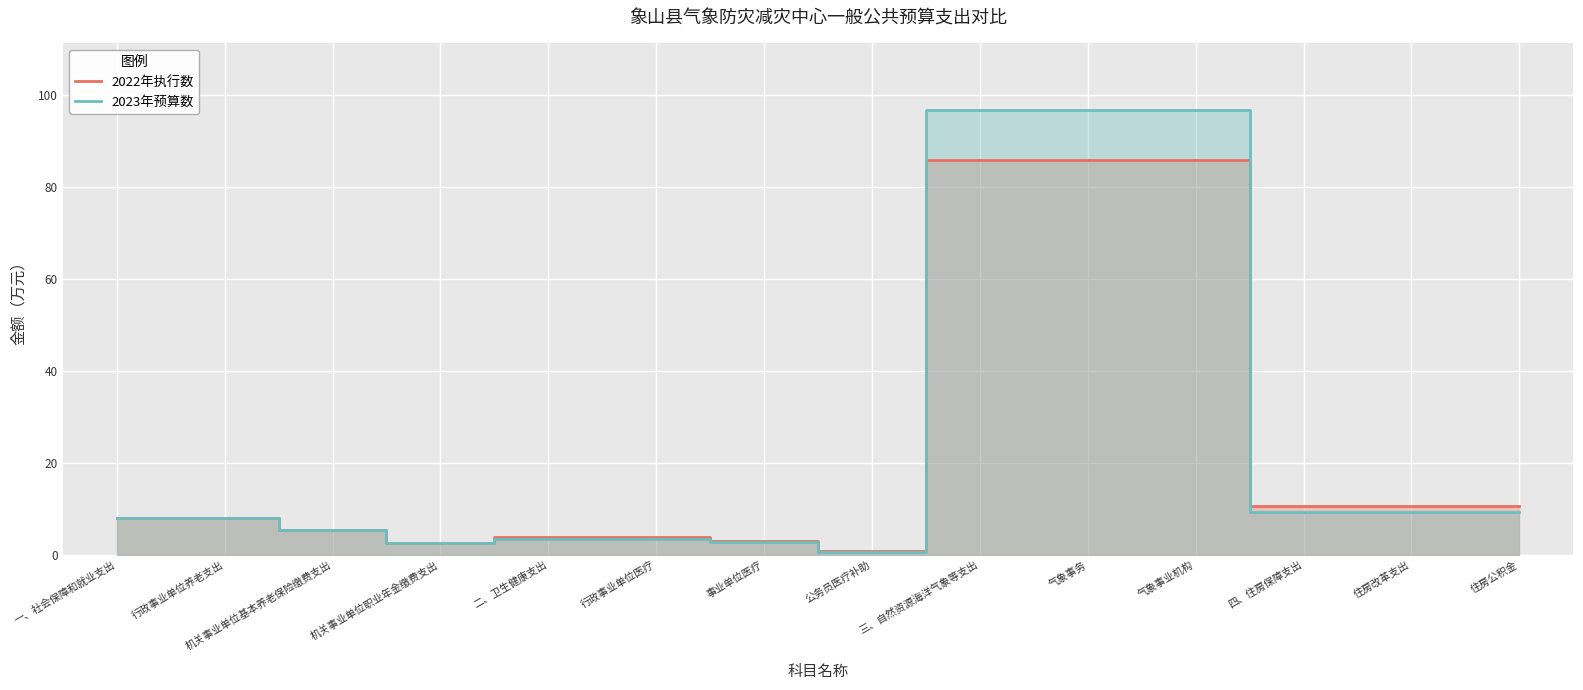

True or false: 2023年预算数 has a value of 96.7 at 气象事业机构.

True